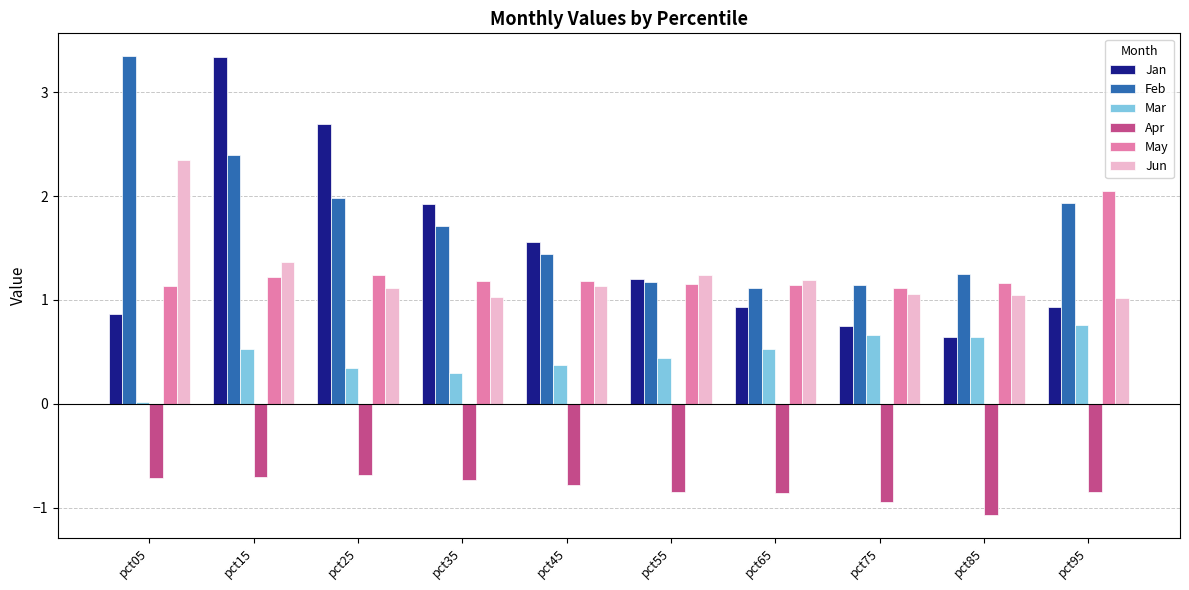

At how many categories does at least one series exceed 1?

10